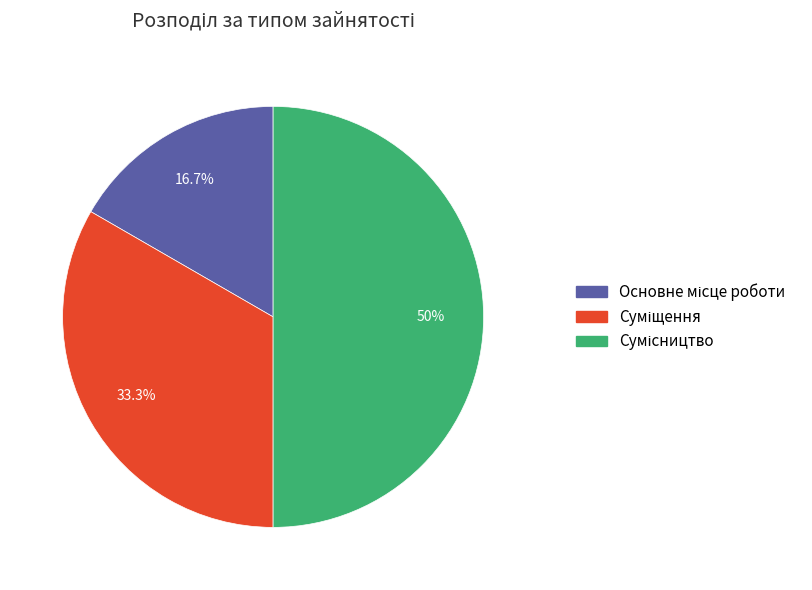

Does any single category account for the majority?

No